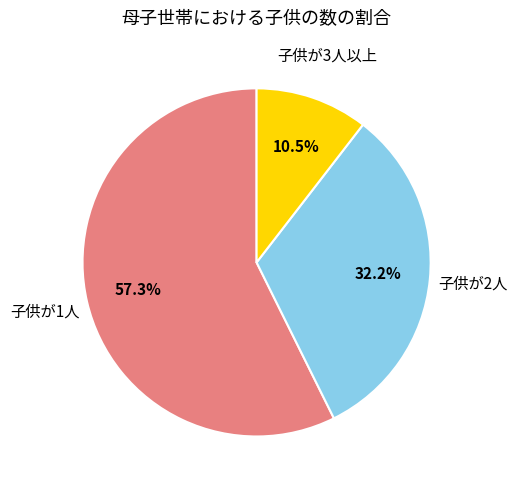

How many slices are in this pie chart?

3